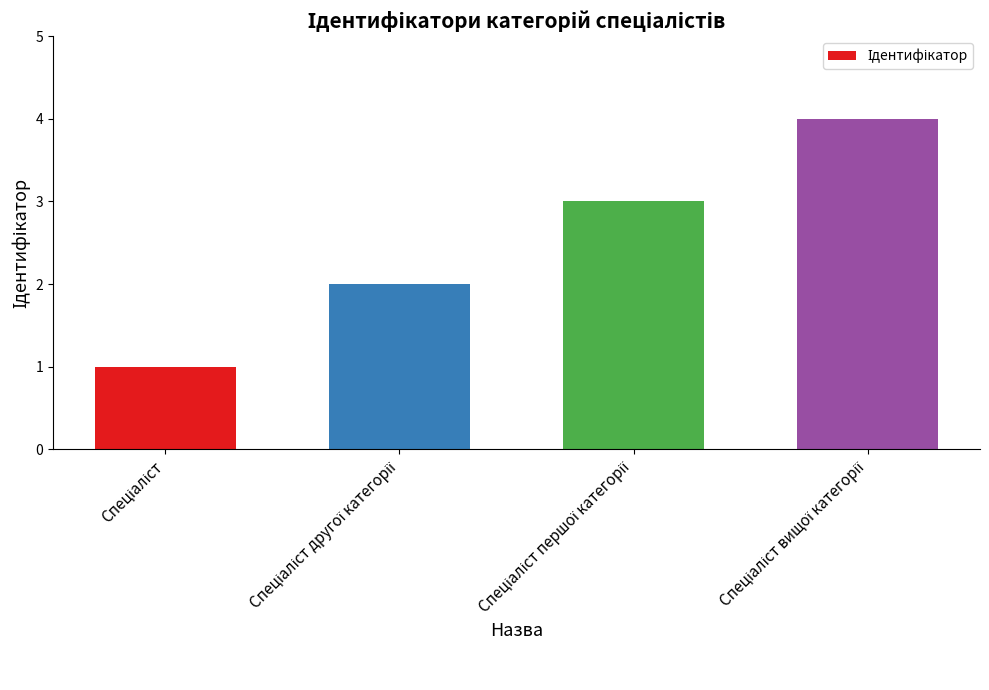

Count the values in the range 2 to 4.

3